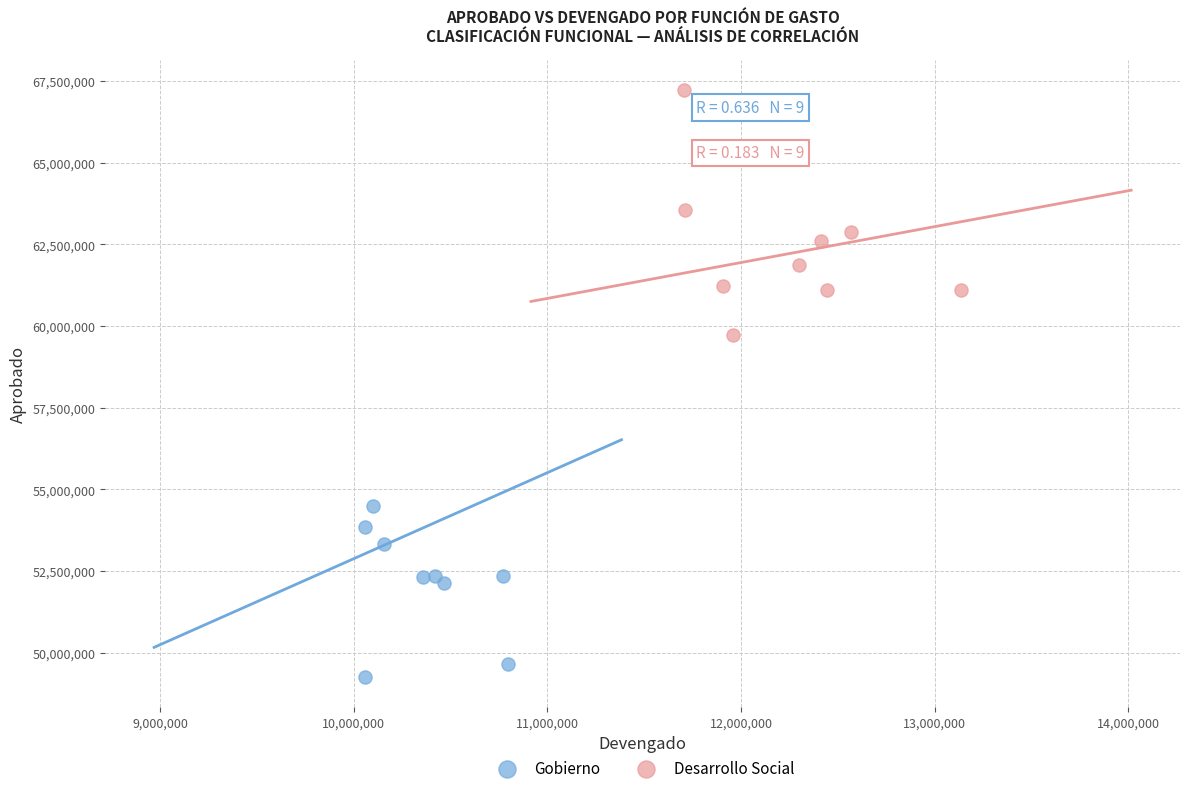

What are all the series names shown in the legend?

Gobierno, Desarrollo Social